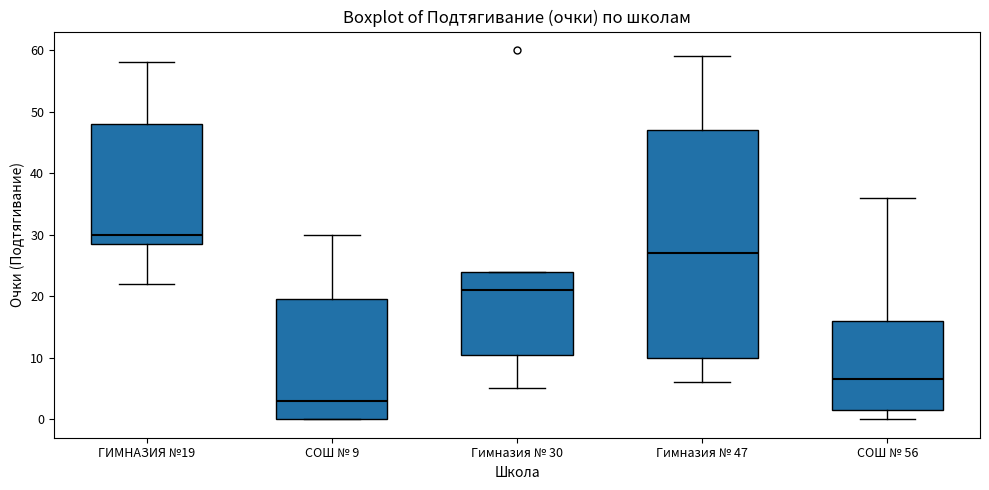

Which box has the highest median line?

ГИМНАЗИЯ №19